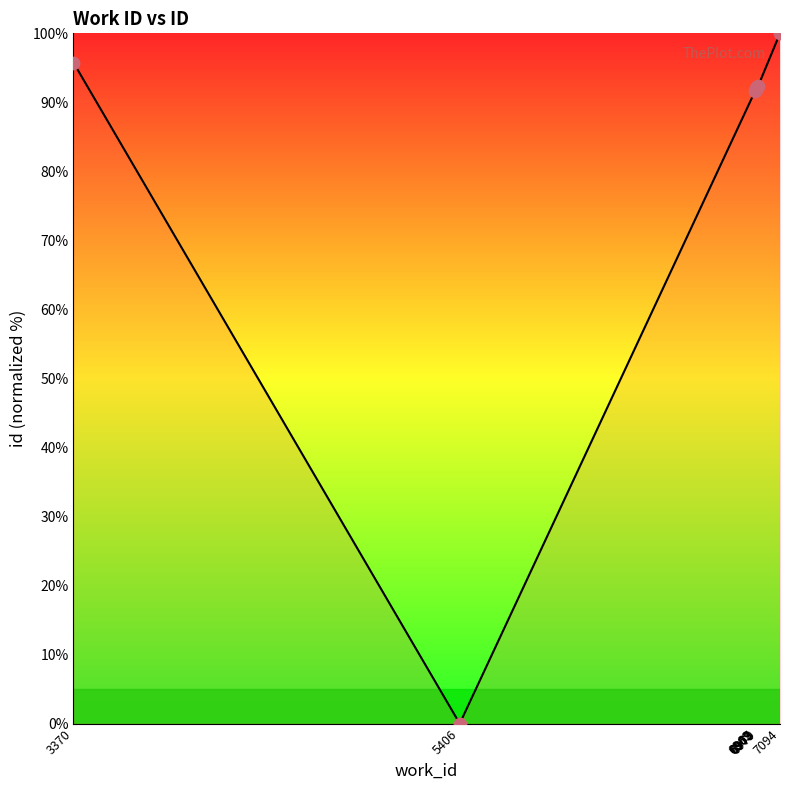

What is the change in value from 6962 to 6973?

+0.6